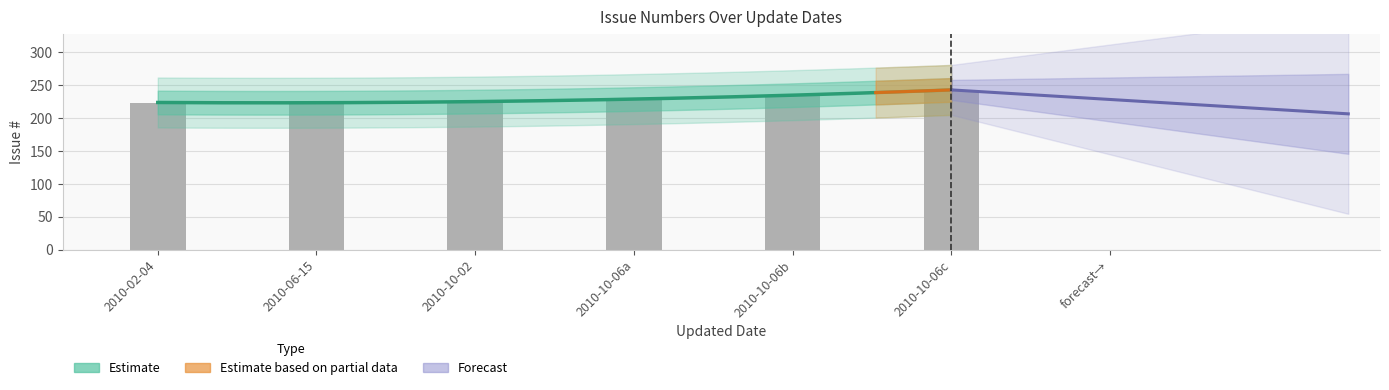

List the labels in order of value, smallest first.

2010-02-04, 2010-06-15, 2010-10-02, 2010-10-06a, 2010-10-06b, 2010-10-06c